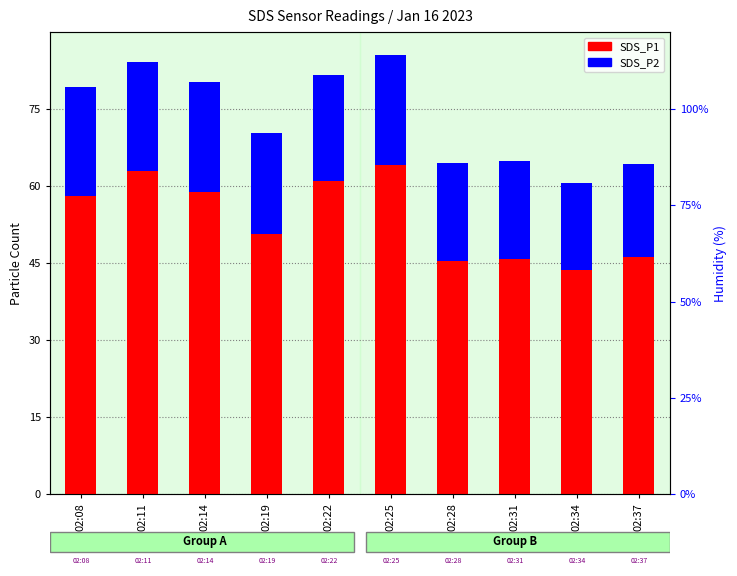

True or false: SDS_P1 has a value of 60.9 at 02:22.

True